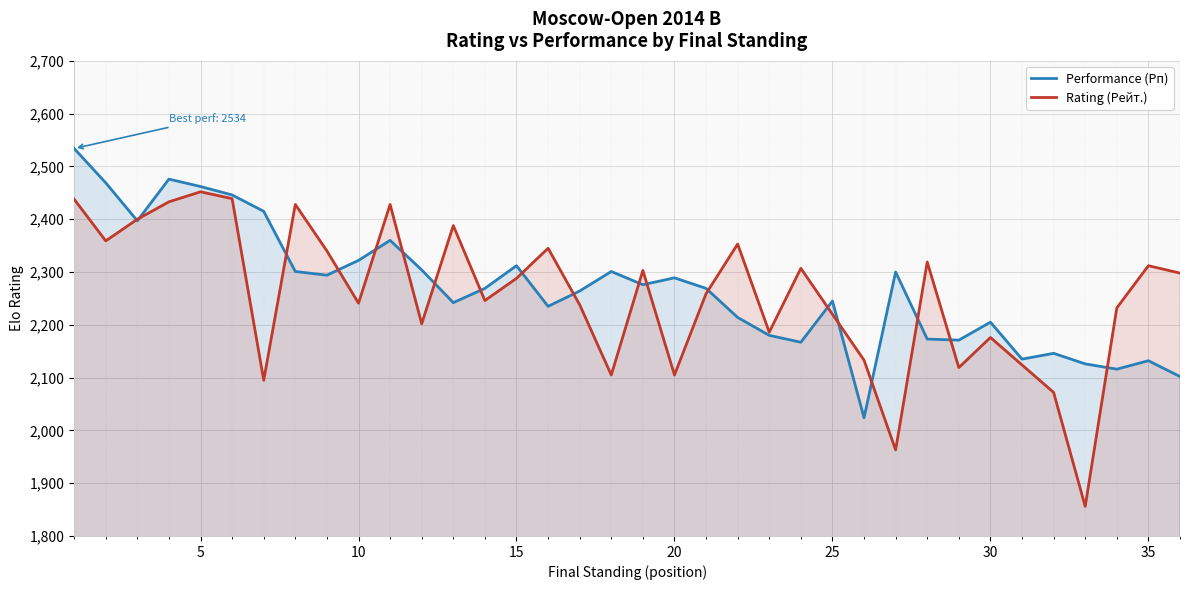

What is the lowest value of the Rating (Рейт.) series?

1856